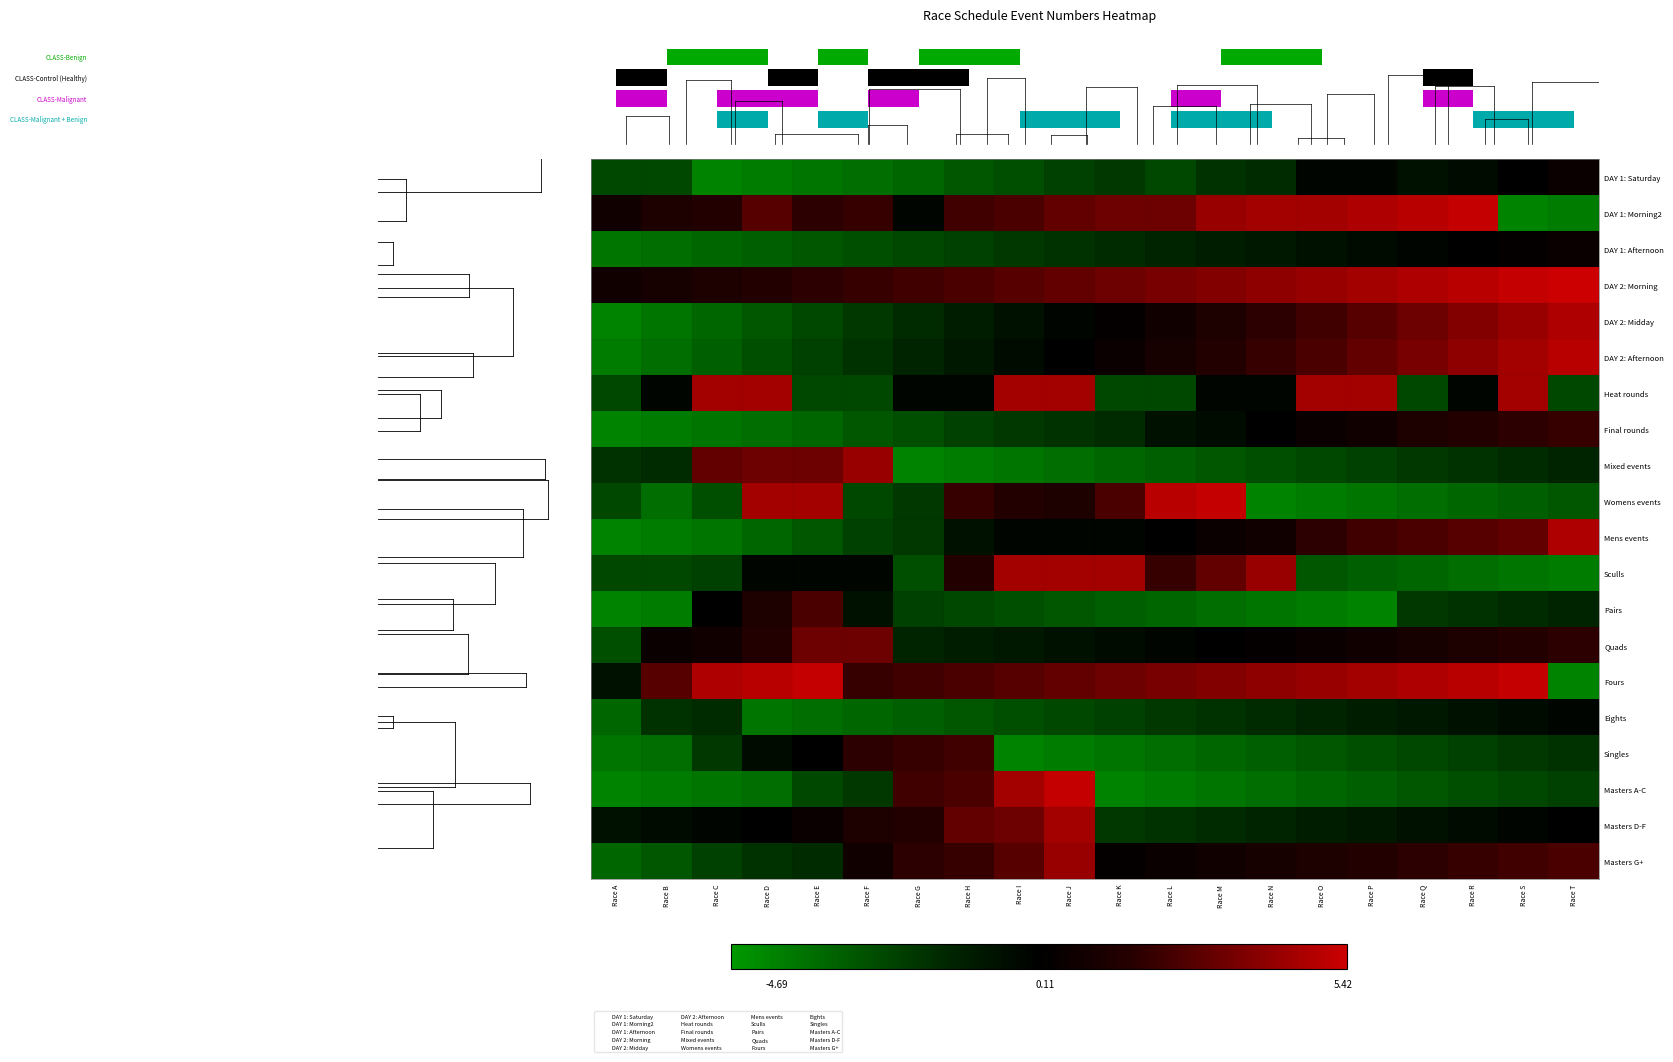

What is the difference between the highest and lowest values at Race D?

9.6